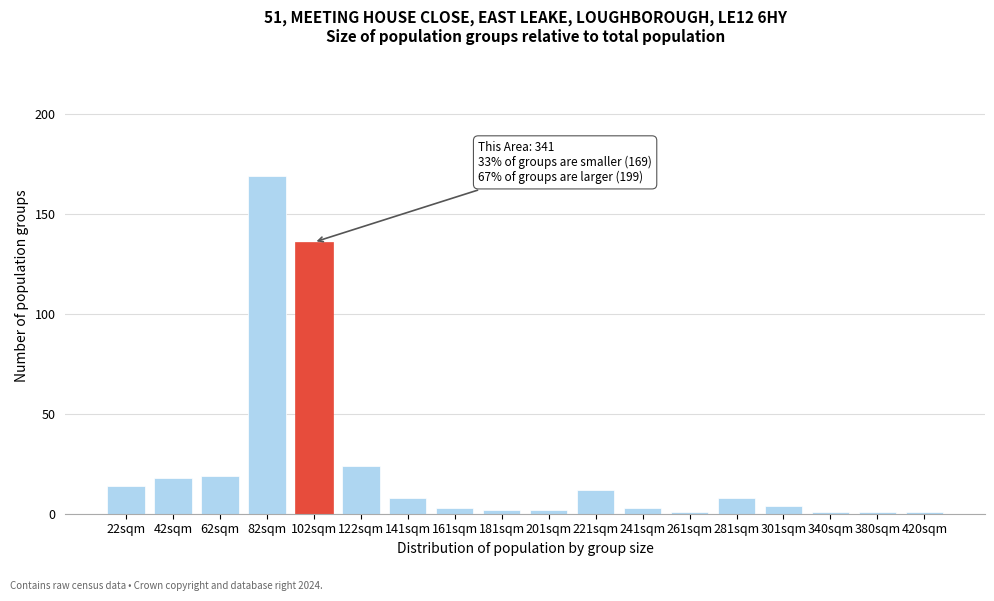

Reading left to right, what are all the values shown in this chart?

14	18	19	169	136	24	8	3	2	2	12	3	1	8	4	1	1	1